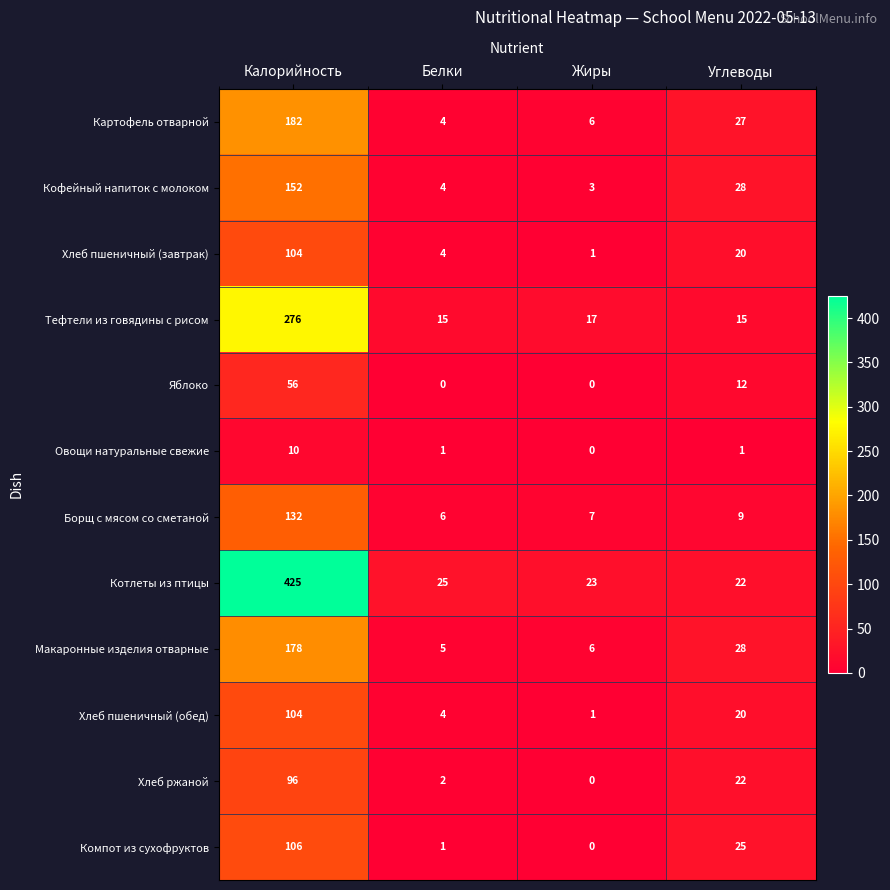

Count the number of data series in this chart.

12